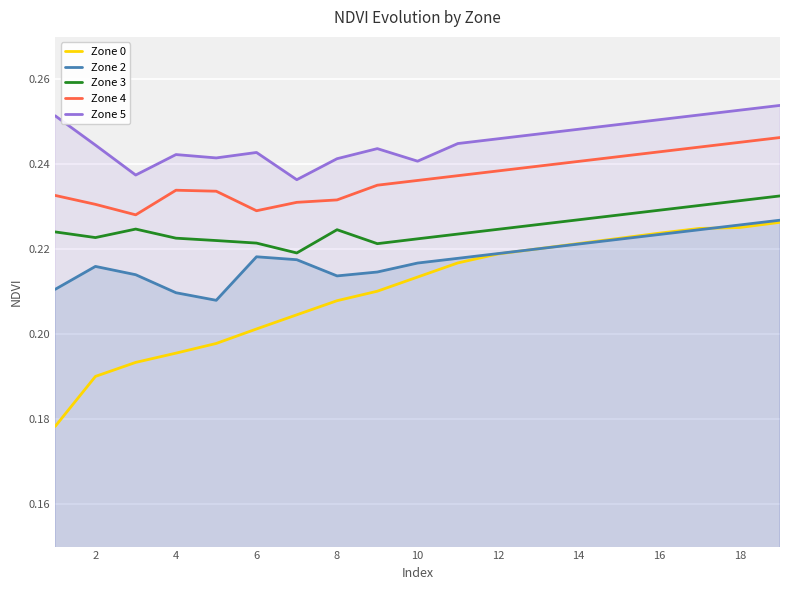

Which series has the widest spread of values?

Zone 0